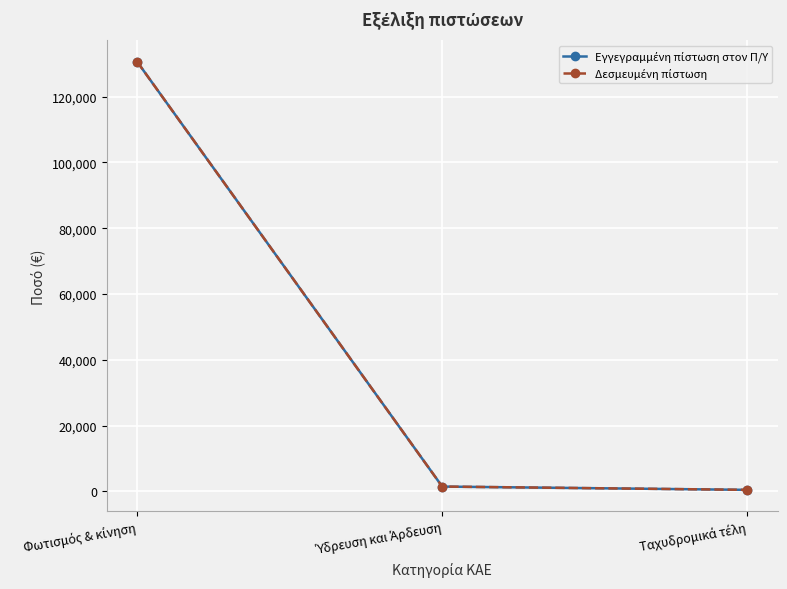

Reading right to left, transcribe all the data shown in this chart.

Εγγεγραμμένη πίστωση στον Π/Υ: Ταχυδρομικά τέλη=500.0	Ύδρευση και Άρδευση=1500.0	Φωτισμός & κίνηση=130572.6
Δεσμευμένη πίστωση: Ταχυδρομικά τέλη=500.0	Ύδρευση και Άρδευση=1500.0	Φωτισμός & κίνηση=130572.6